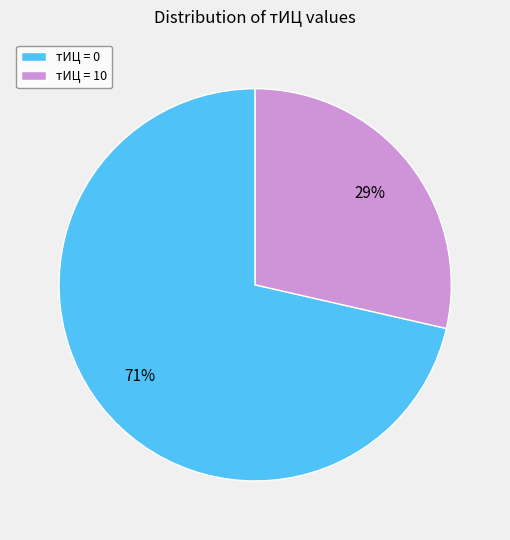

Which slice is the smallest?

тИЦ = 10